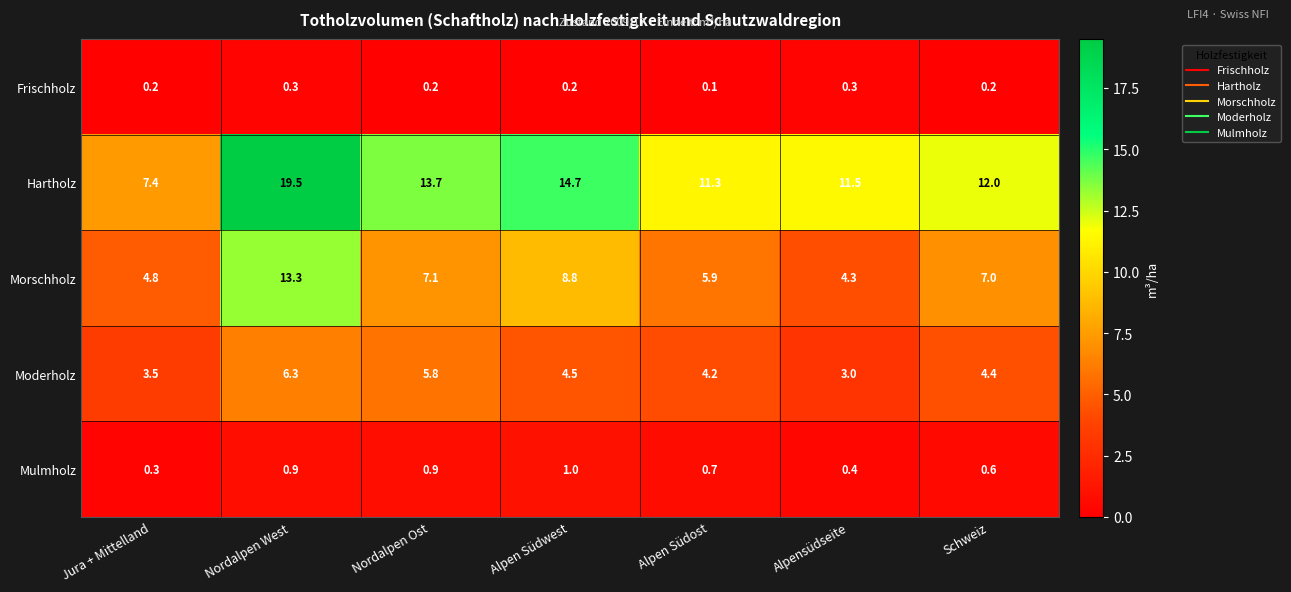

What is the greatest value displayed?

19.5